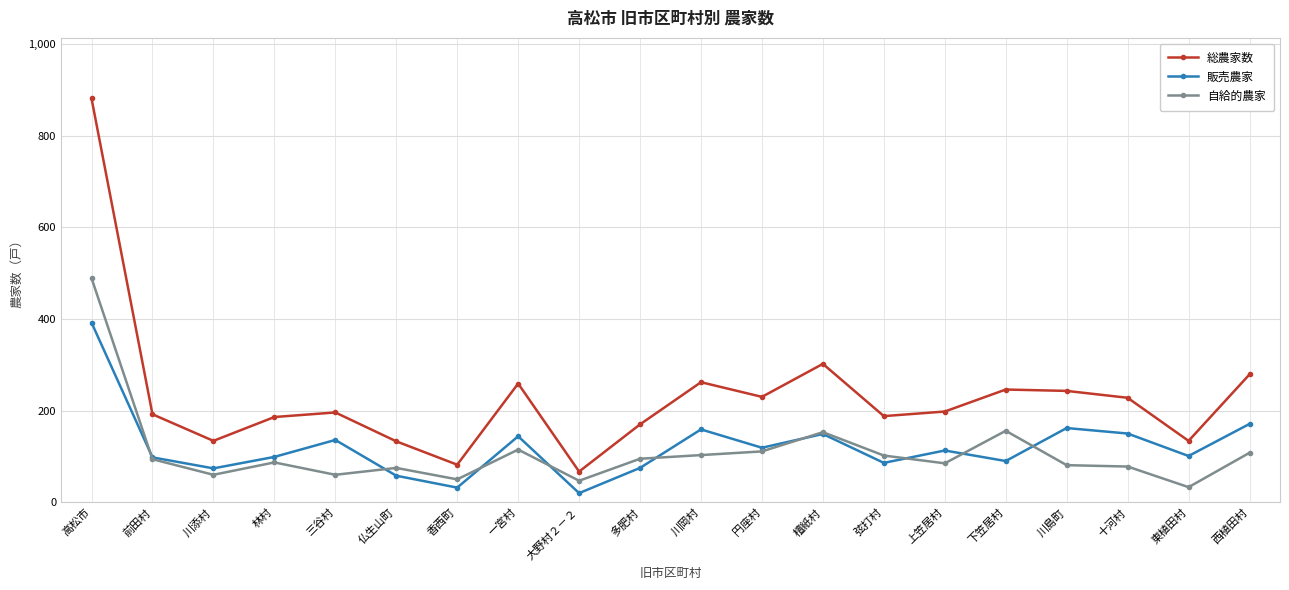

What is the maximum value for 販売農家?

392